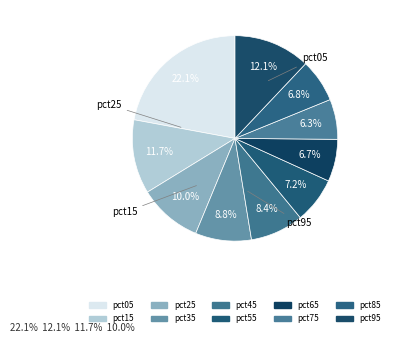

Is it true that pct25 is 10% of the pie?

True